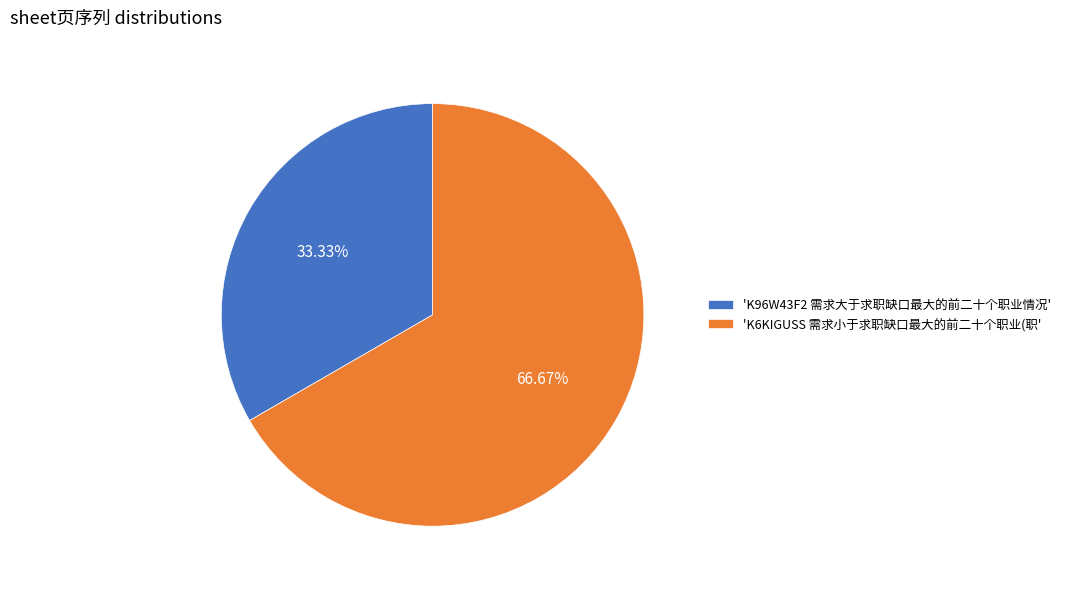

To the nearest percent, what is the difference between the largest and smallest slice percentages?

33%